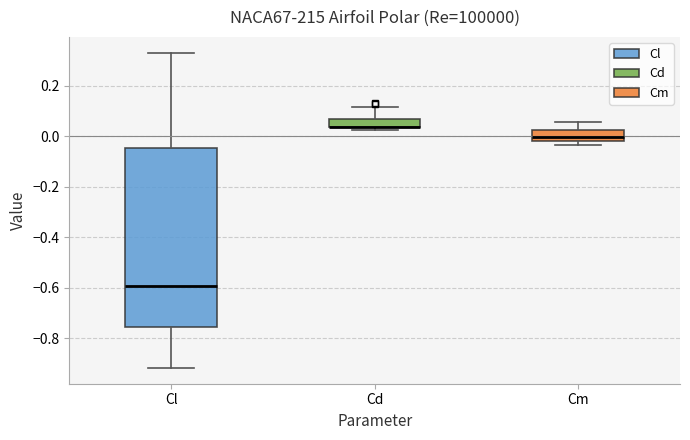

Which box is the tallest, from its lower edge to its upper edge?

Cl